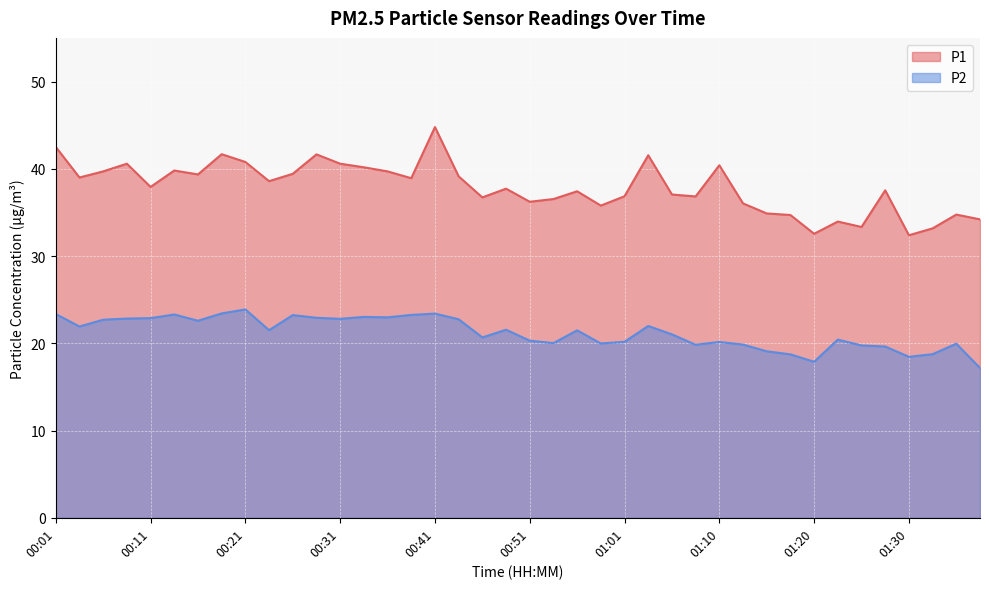

Is it true that P2 equals 23.9 at 00:21?

True